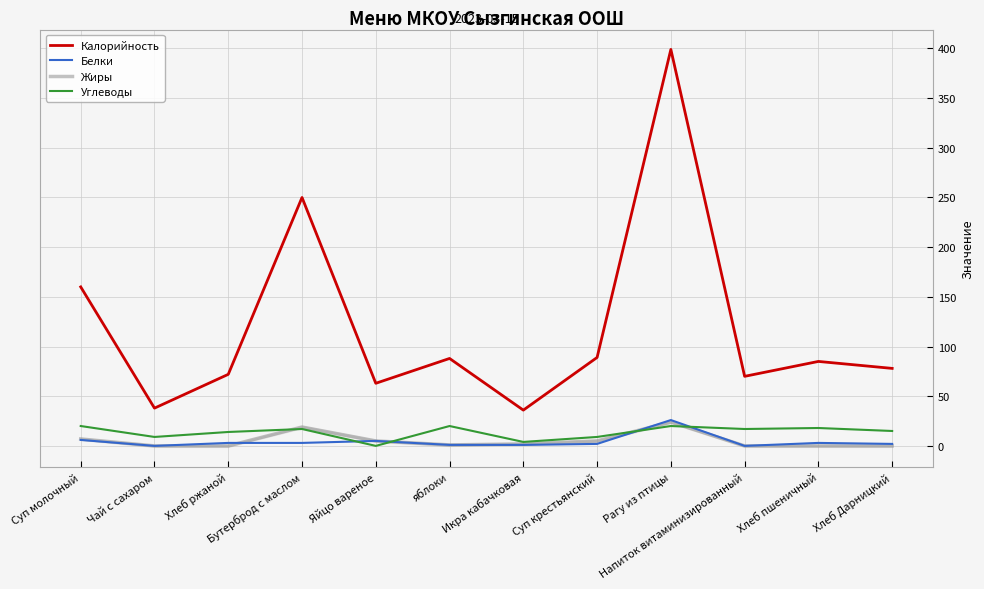

How many series are shown in this chart?

4